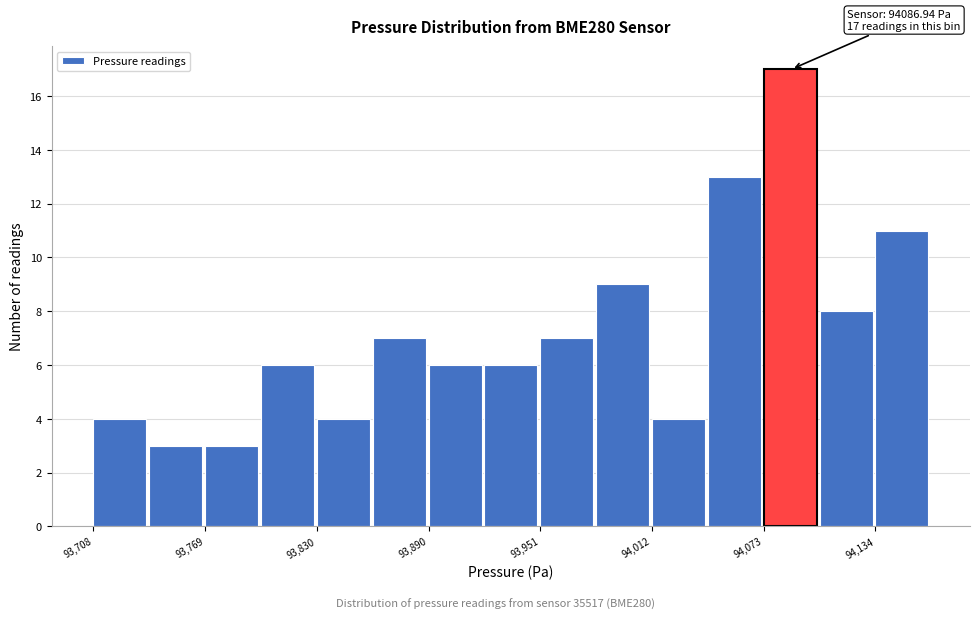

Read against the x-axis, roughly where is the centre of the tallest bar?

94090